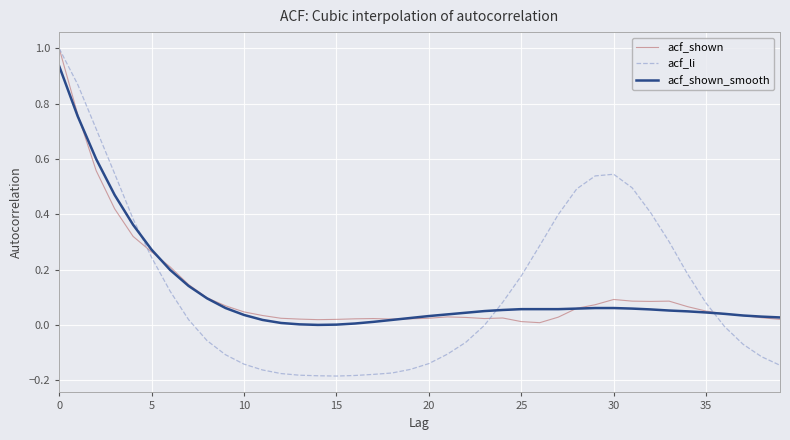

Which series has the widest spread of values?

acf_li